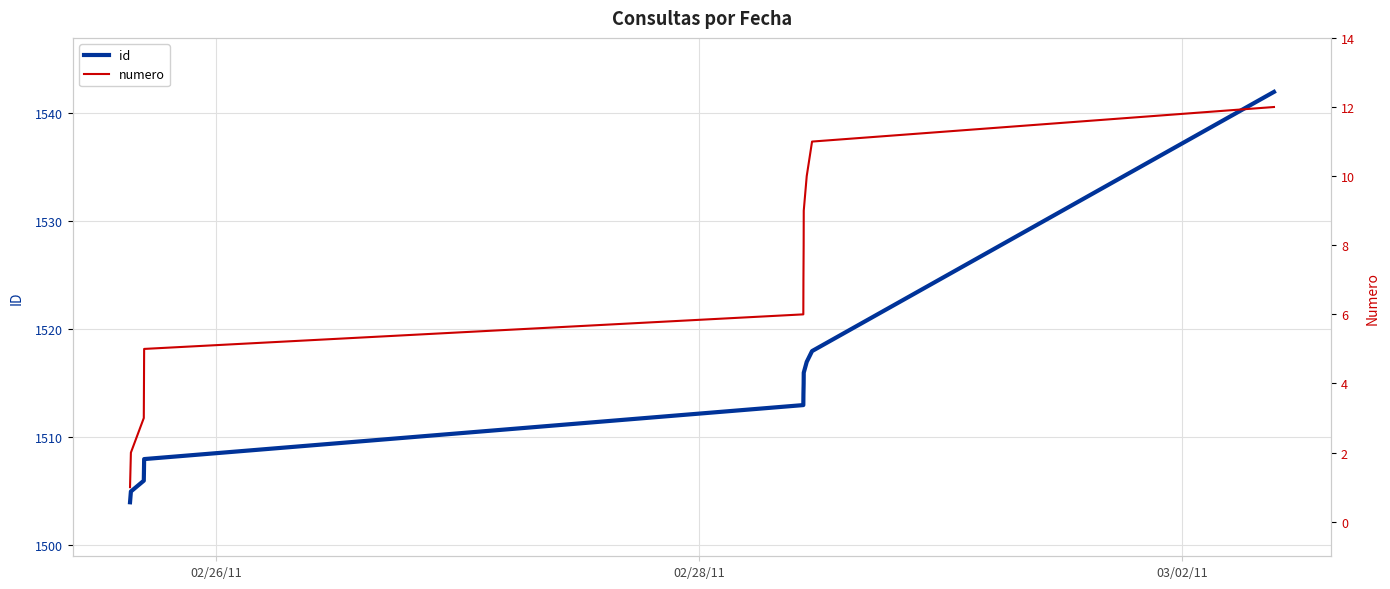

At which category does the chart reach its minimum across all series?

02/26/11